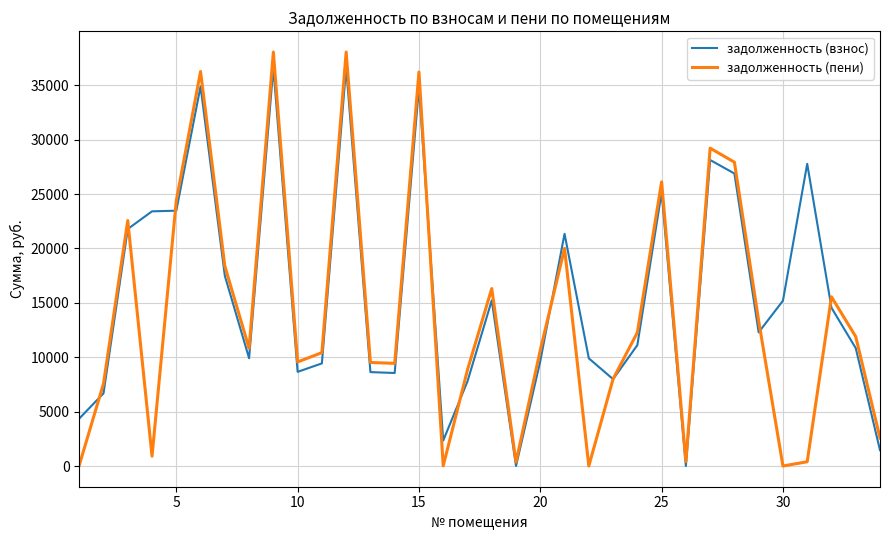

Which series has the largest total across all categories?

задолженность (взнос)